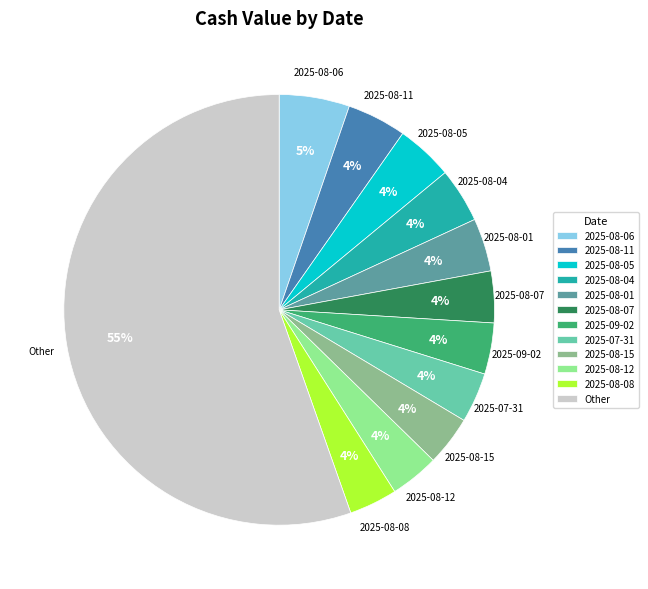

Do 2025-08-08 and 2025-08-12 together represent more than half of the pie?

No